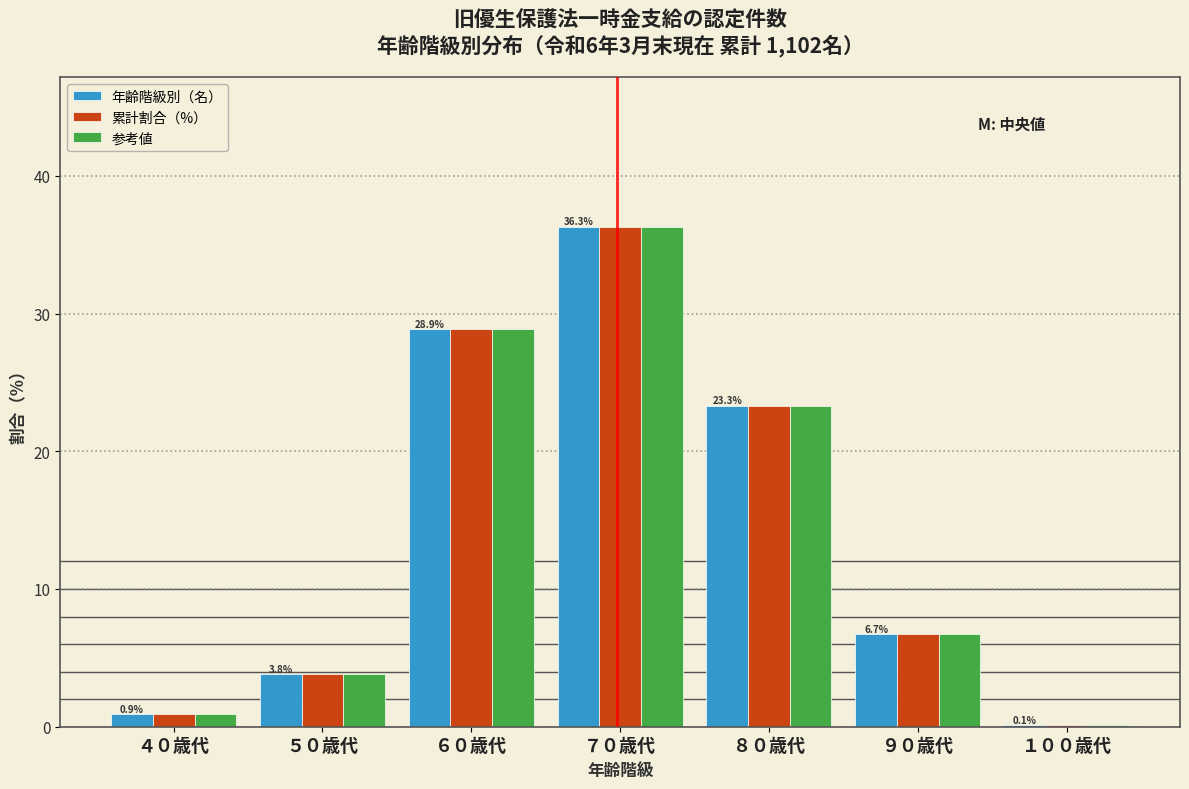

Reading left to right, extract all data points from this chart.

年齢階級別（名）: ４０歳代=0.9	５０歳代=3.8	６０歳代=28.9	７０歳代=36.3	８０歳代=23.3	９０歳代=6.7	１００歳代=0.1
累計割合（%）: ４０歳代=0.9	５０歳代=3.8	６０歳代=28.9	７０歳代=36.3	８０歳代=23.3	９０歳代=6.7	１００歳代=0.1
参考値: ４０歳代=0.9	５０歳代=3.8	６０歳代=28.9	７０歳代=36.3	８０歳代=23.3	９０歳代=6.7	１００歳代=0.1